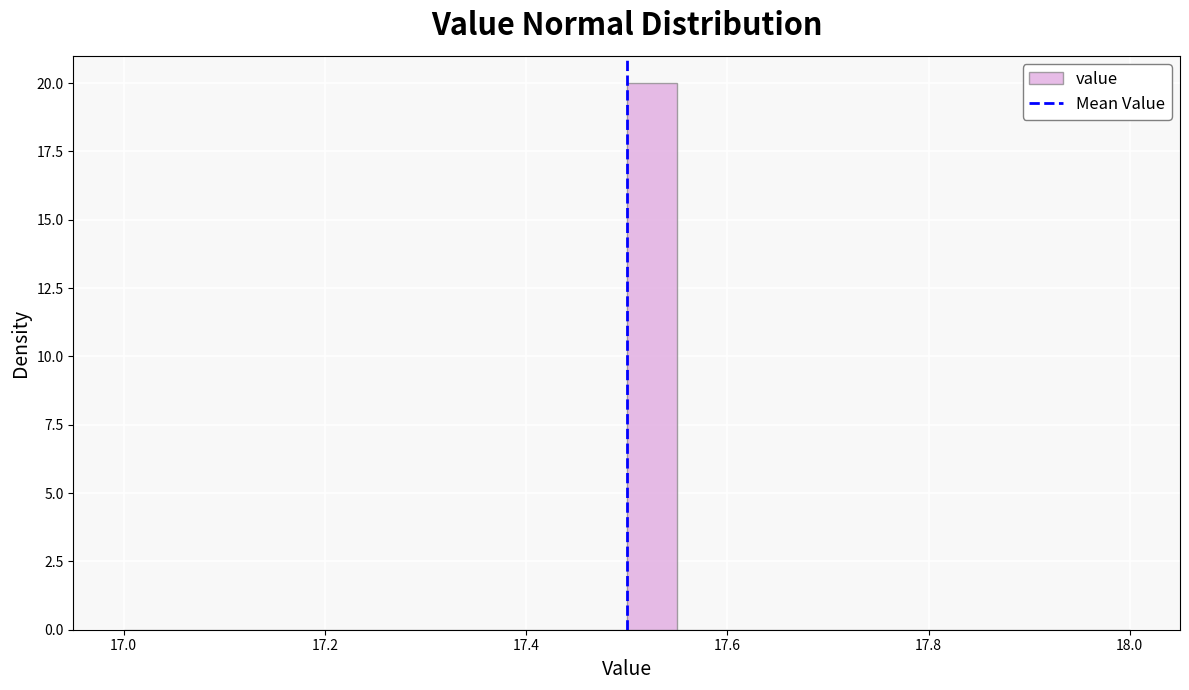

Around what value on the x-axis is the tallest bar? Give the approximate position of its centre, as read against the axis.

17.52